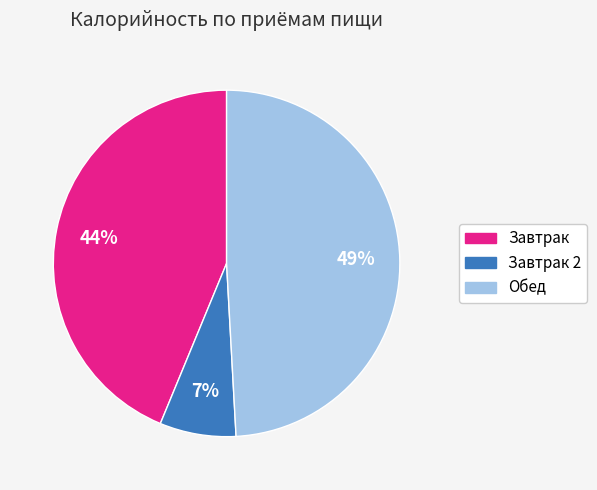

Is there any slice that represents more than half of the pie?

No